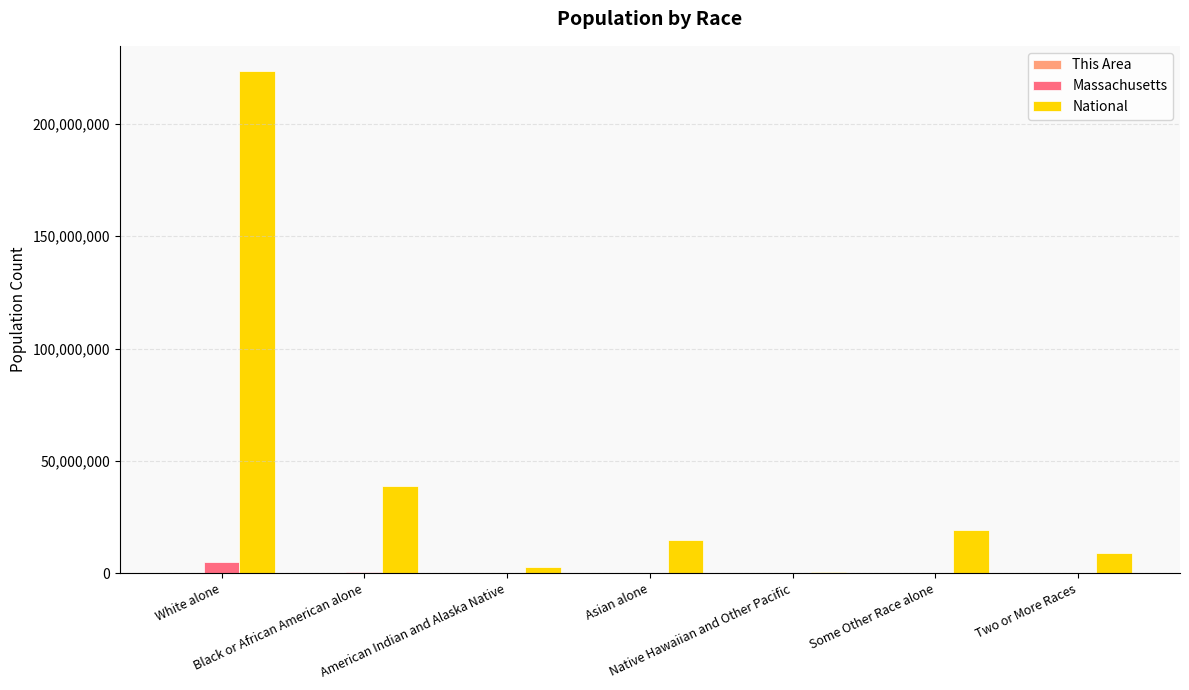

What is the maximum value for National?

223553265